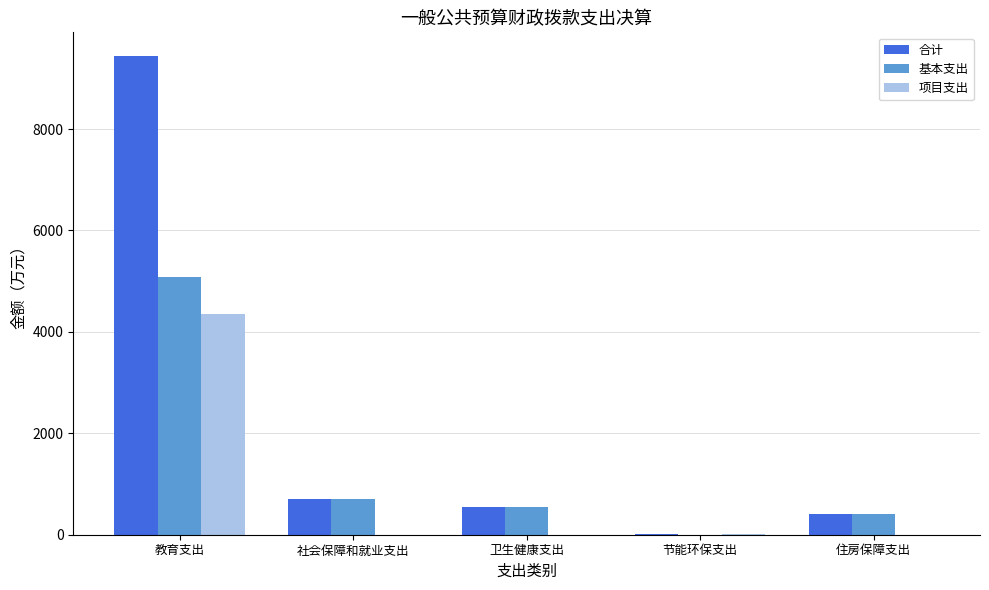

Which series has the widest spread of values?

合计